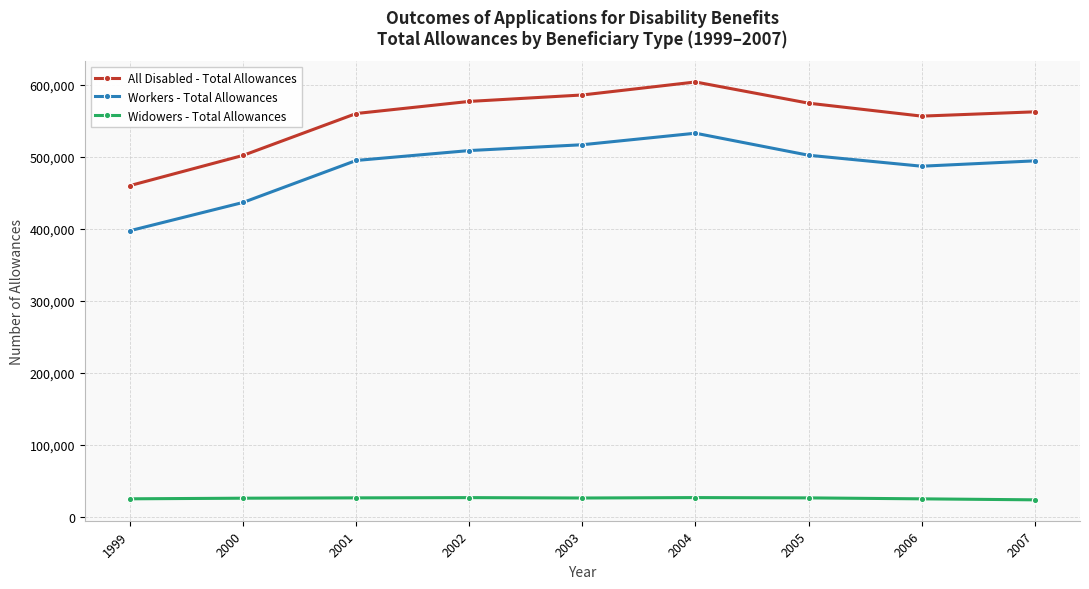

What is the value of the All Disabled - Total Allowances point at the 5th from the left?

585868